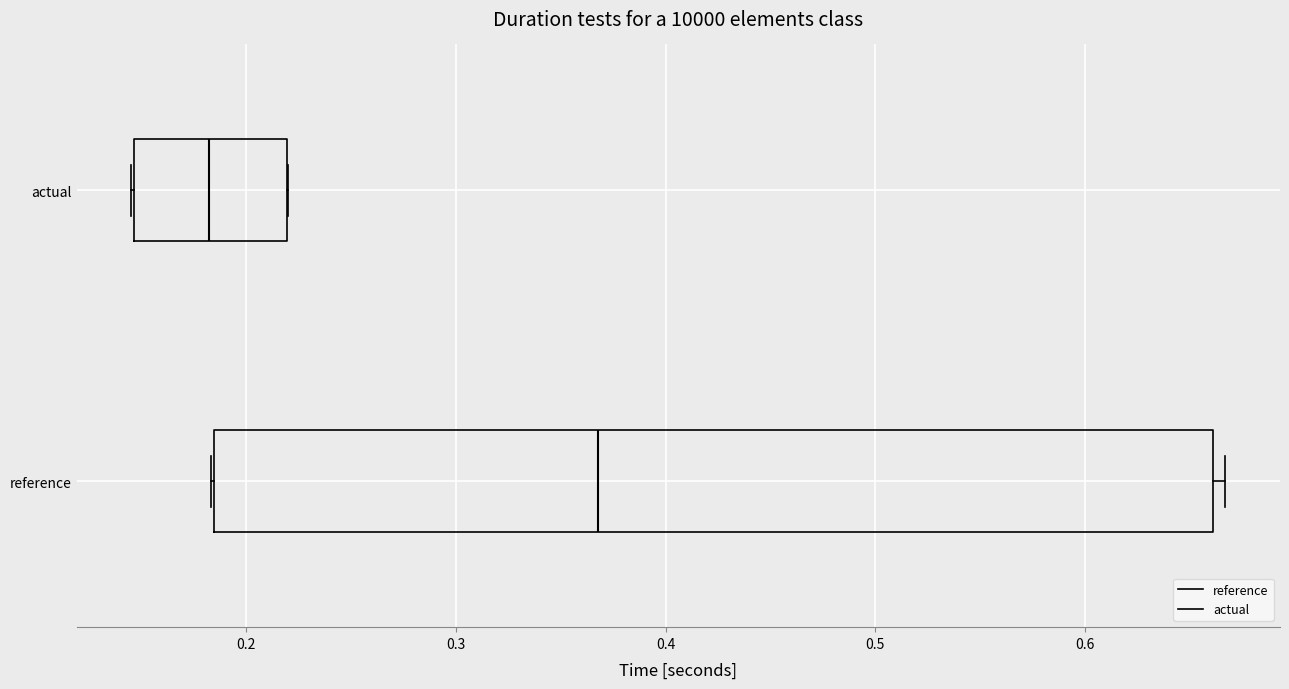

Which box's median line is the furthest to the right?

reference